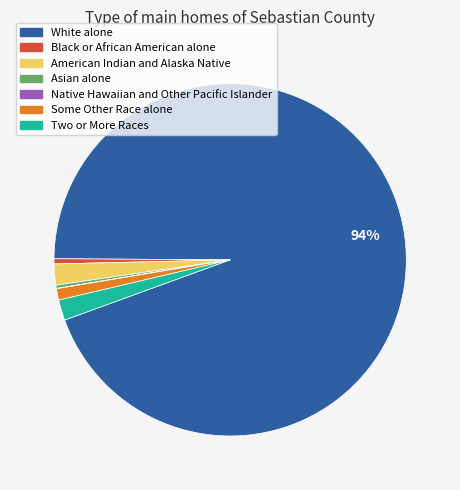

Do Two or More Races and American Indian and Alaska Native together represent more than half of the pie?

No